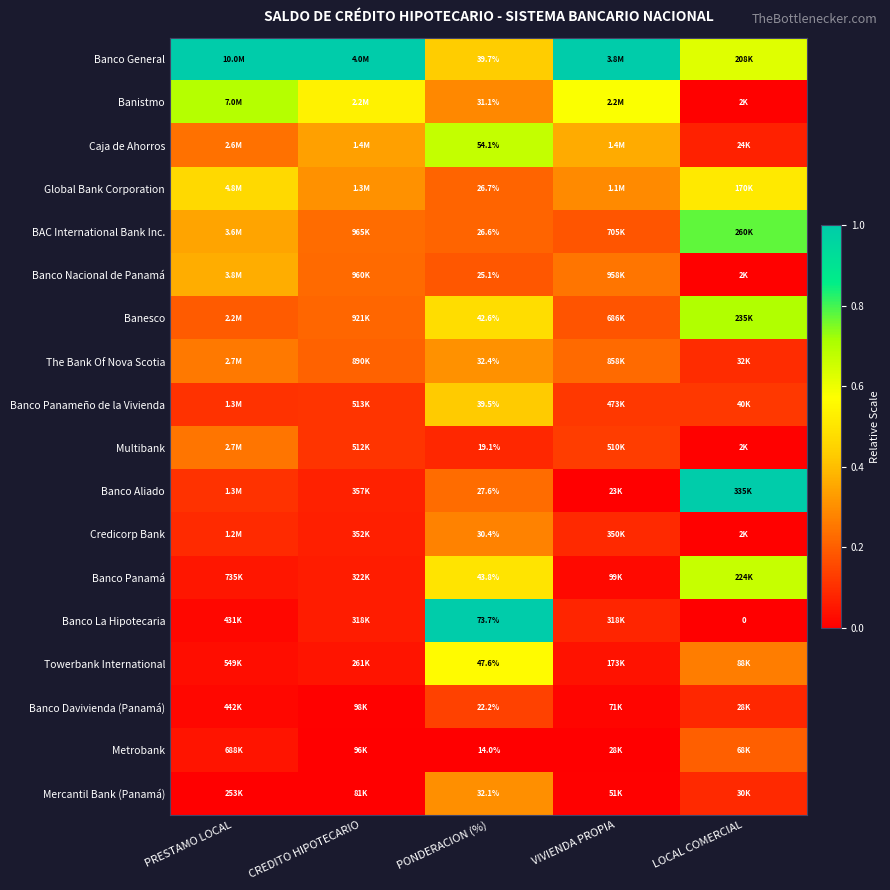

At how many categories does at least one series exceed 0?

5